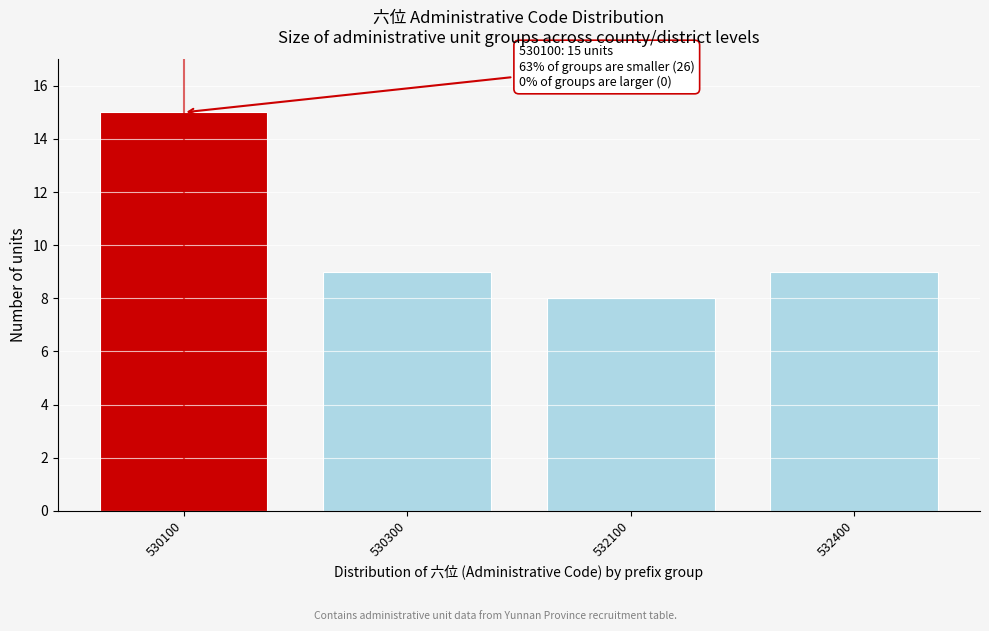

Reading right to left, what are all the values shown in this chart?

9	8	9	15